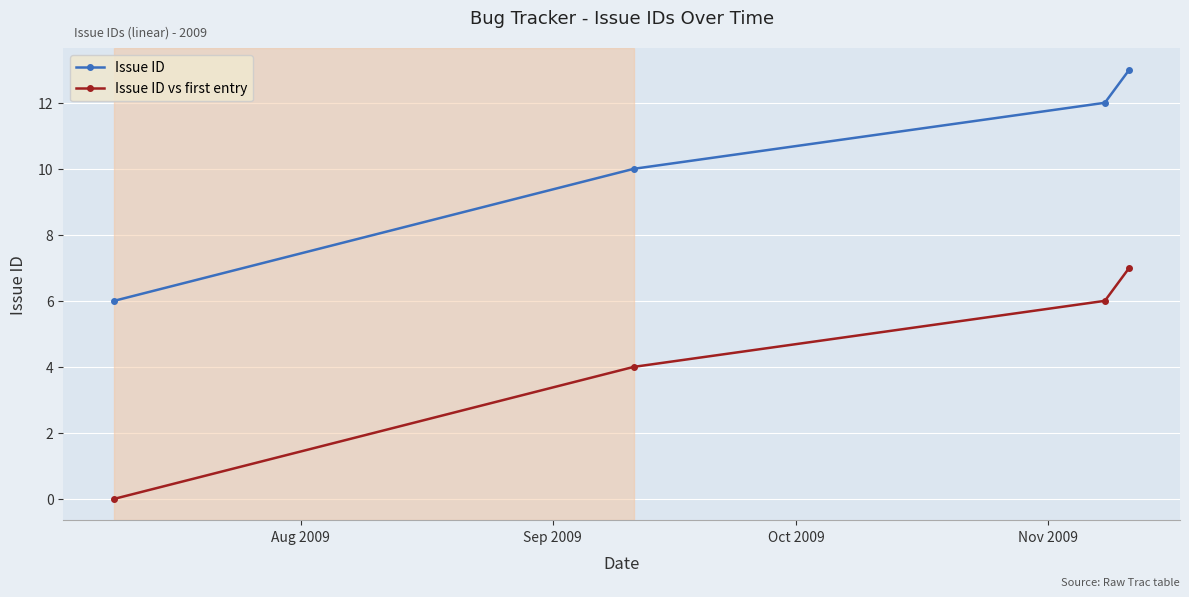

List the series in order of their peak value, highest first.

Issue ID, Issue ID vs first entry